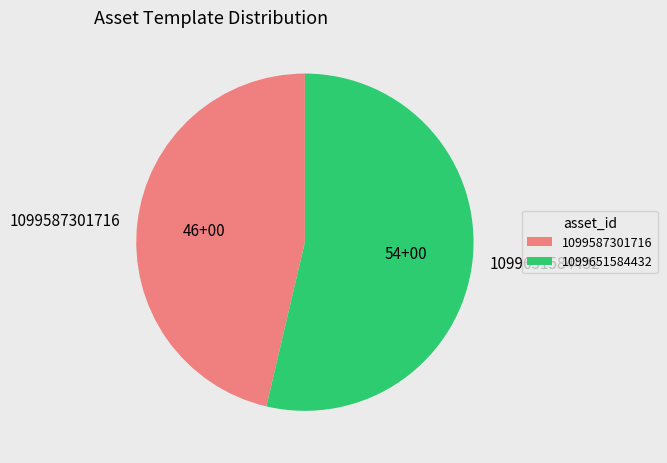

Which slice is the largest?

1099651584432